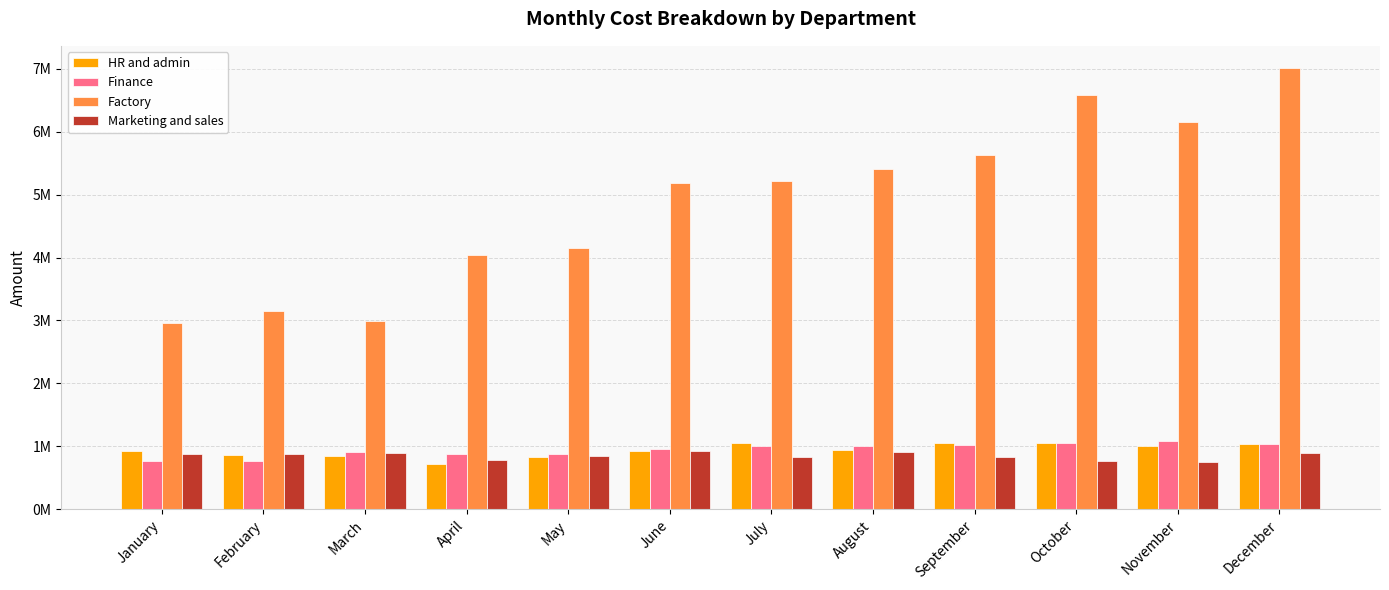

What is the value of the HR and admin bar at the 3rd from the left?

848751